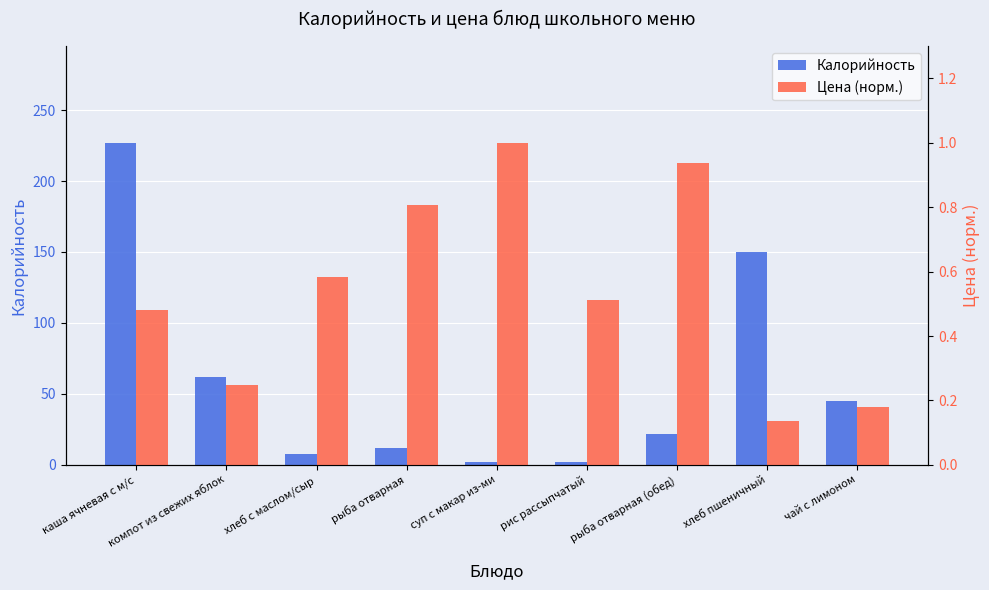

What is the minimum value shown in the chart?

0.1